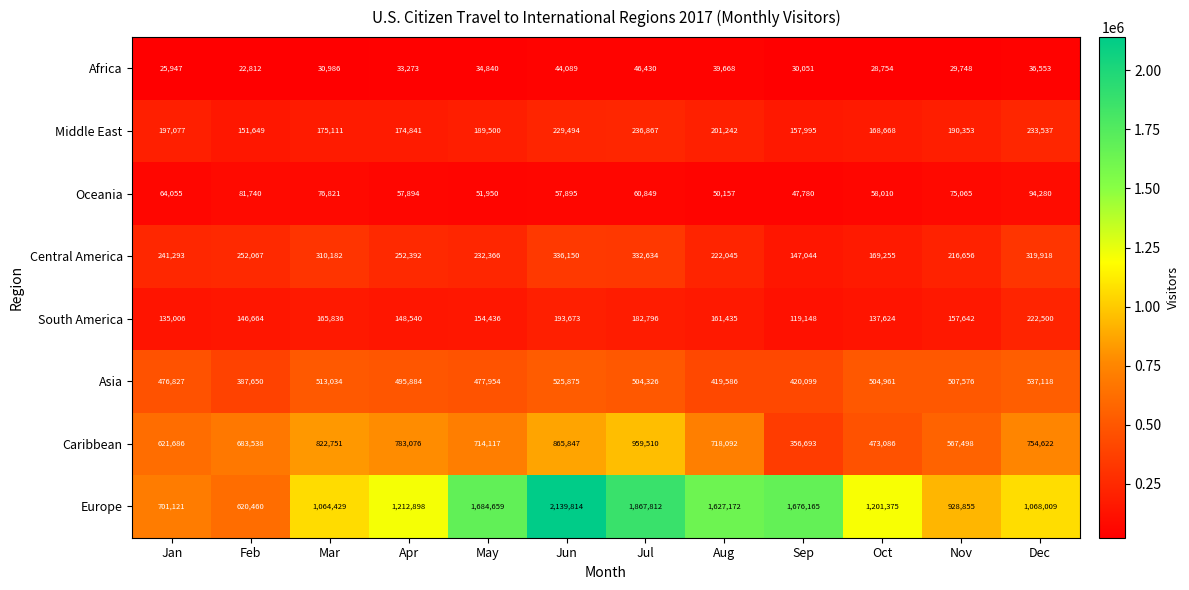

Where is South America nearest to the value 170824?

Mar